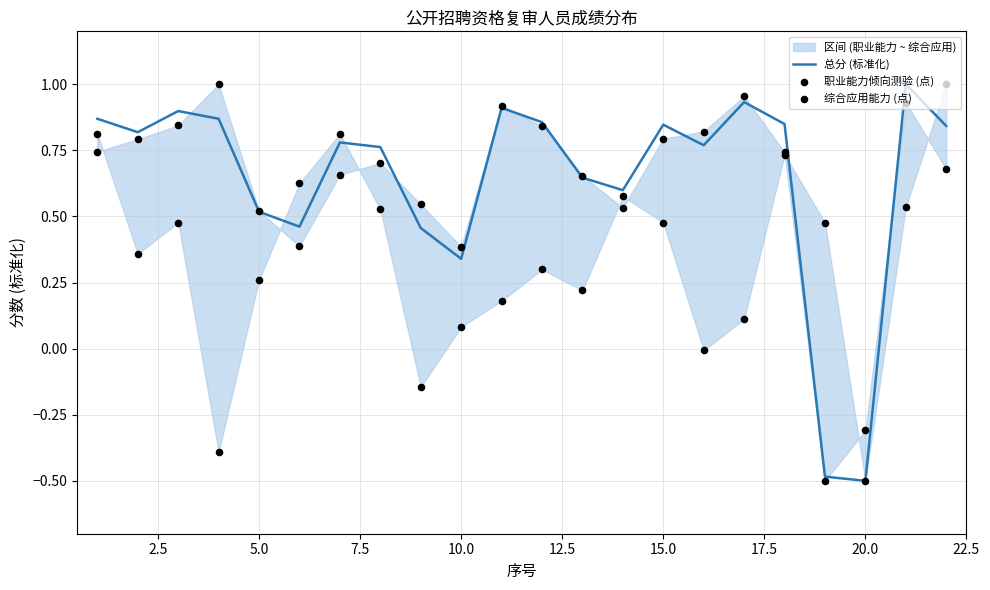

What are all the series names shown in the legend?

总分 (标准化), 职业能力倾向测验 (点), 综合应用能力 (点)